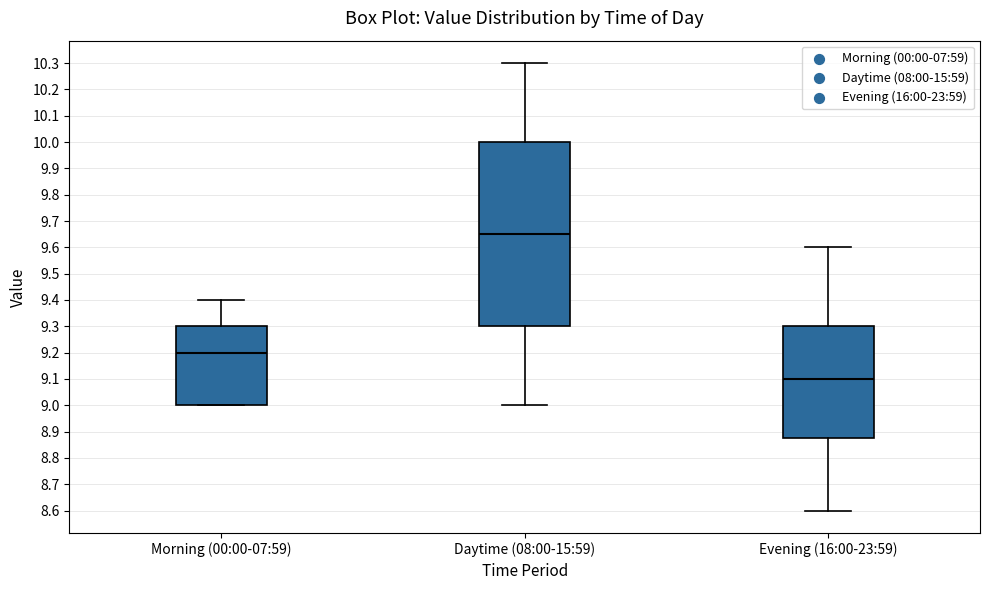

Reading left to right, transcribe this box plot: for each box, give where its median line is, the range the box spans, and where its two whiskers end, as read against the y-axis. The values are not printed on the chart, so give them approximately, as read against the axis.

Morning (00:00-07:59): median 9.20, box 9.00 to 9.30, whiskers 9.00 to 9.40
Daytime (08:00-15:59): median 9.65, box 9.30 to 10.00, whiskers 9.00 to 10.30
Evening (16:00-23:59): median 9.10, box 8.88 to 9.30, whiskers 8.60 to 9.60